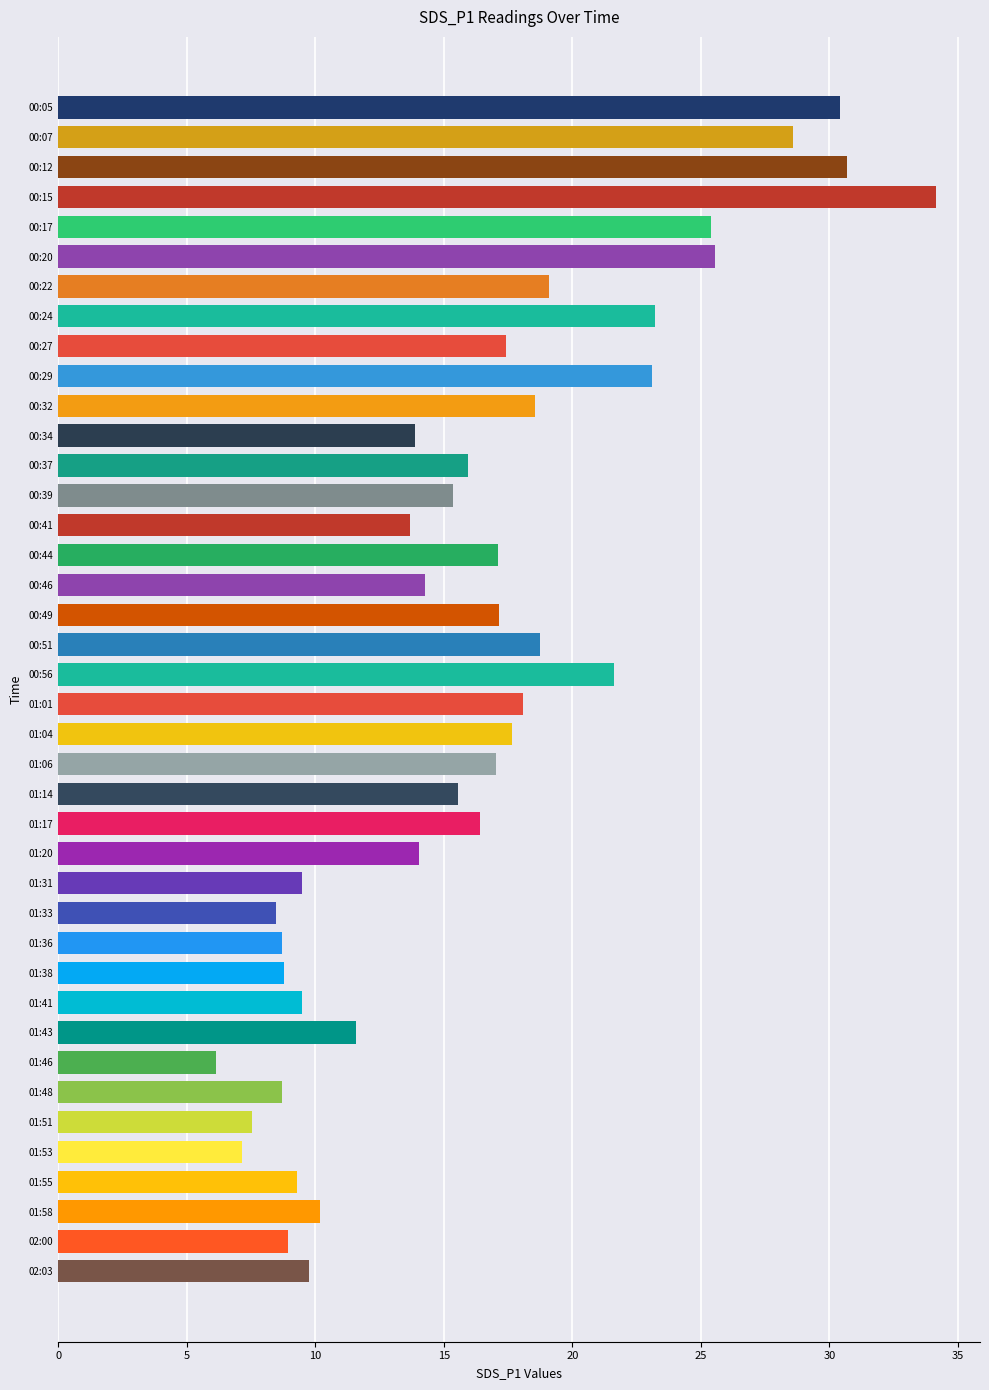

What is the label of the 13th bar from the bottom?

01:33